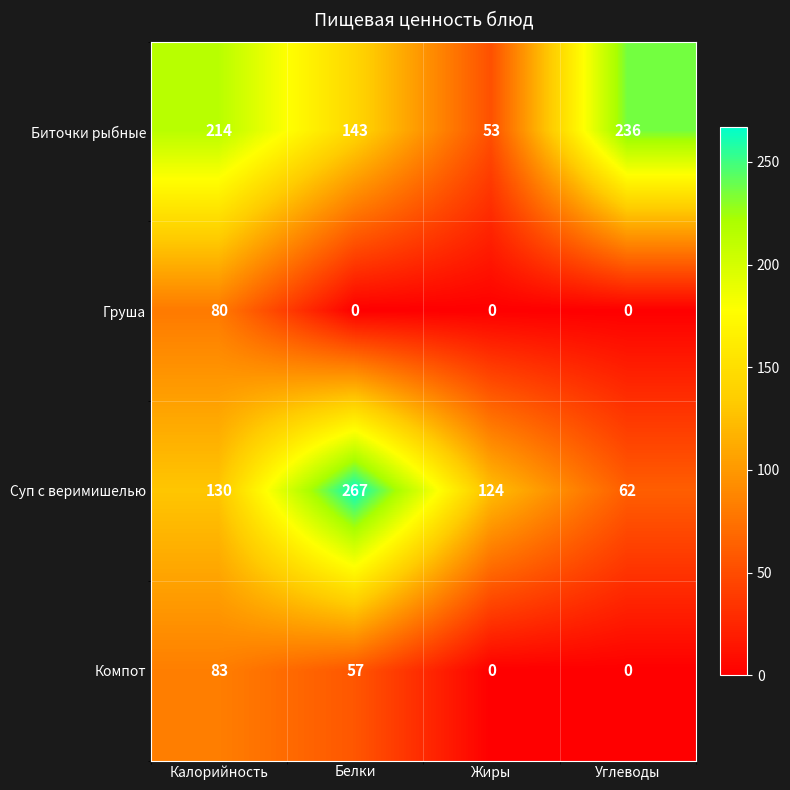

How many distinct data groups are displayed?

4